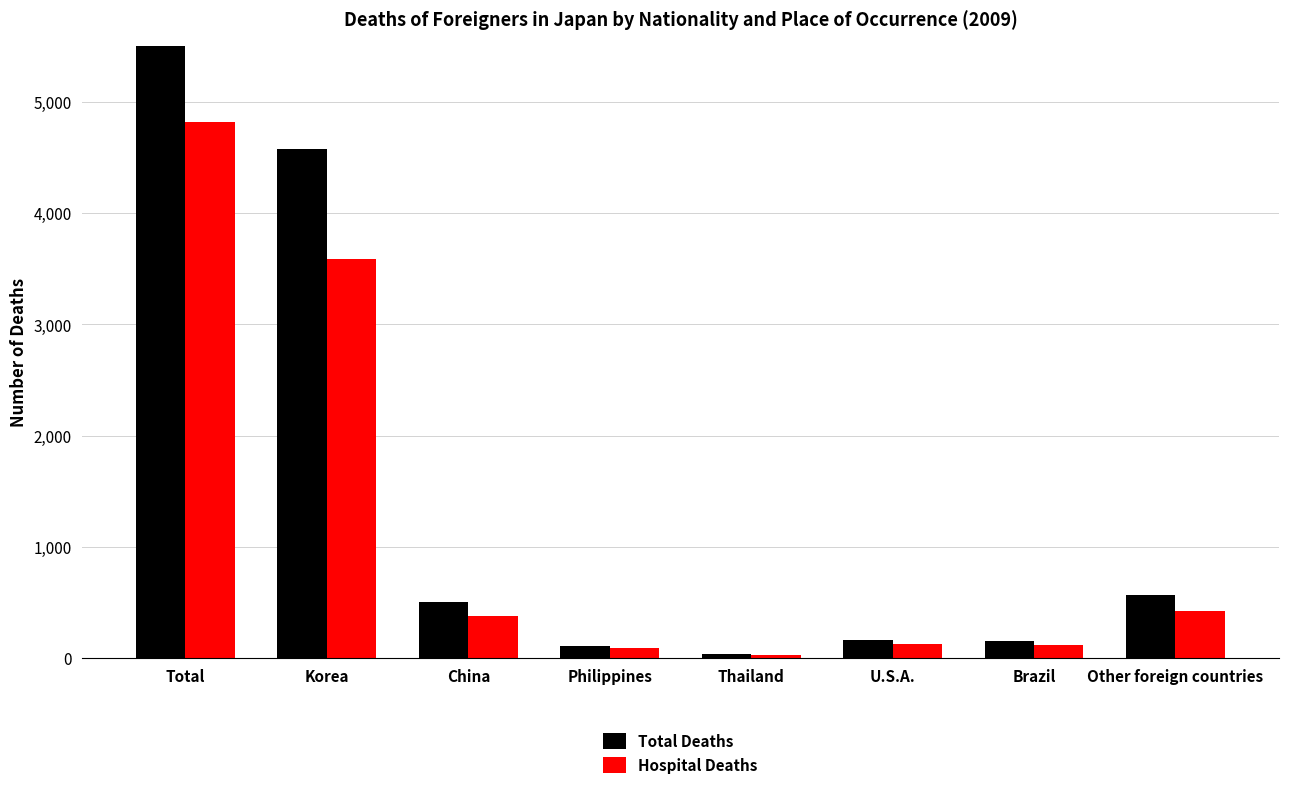

What is the total value across all series at Philippines?

196